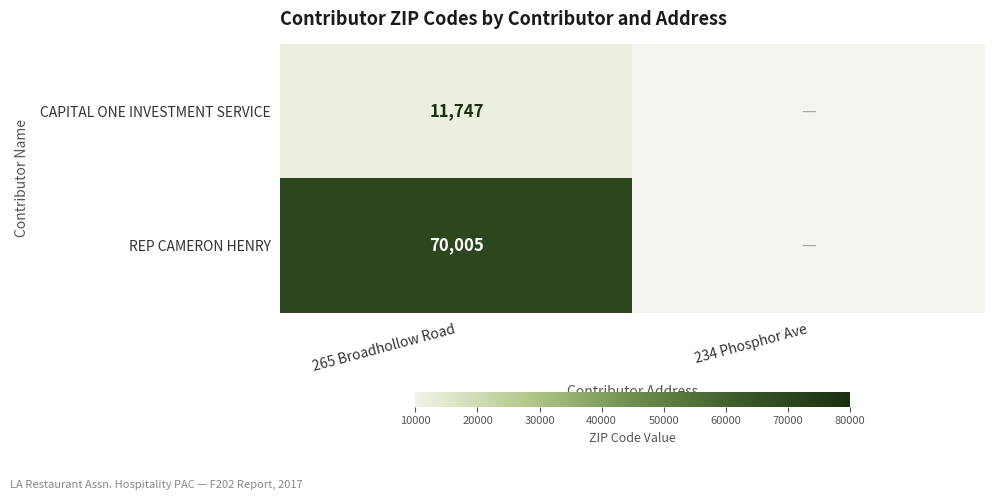

What is the difference between the highest and lowest values at 265 Broadhollow Road?

58258